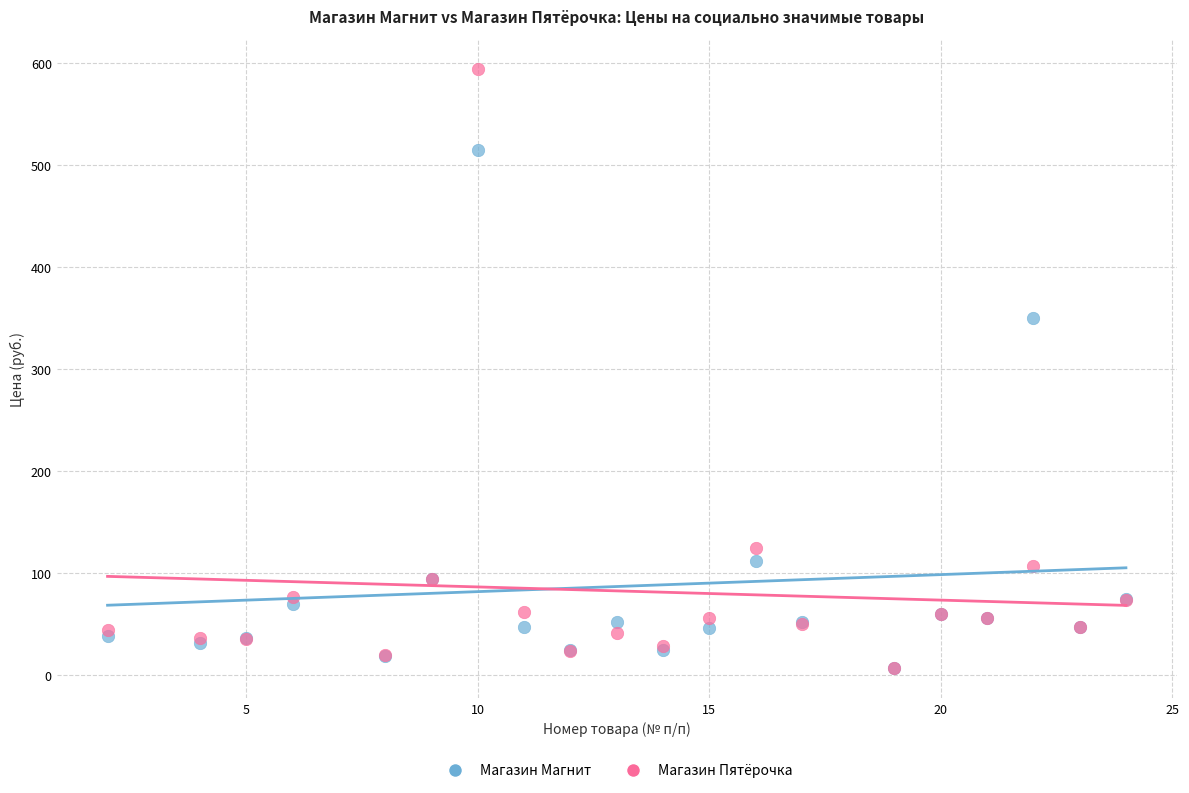

Across all series, what Y value is closest to 300?

349.9